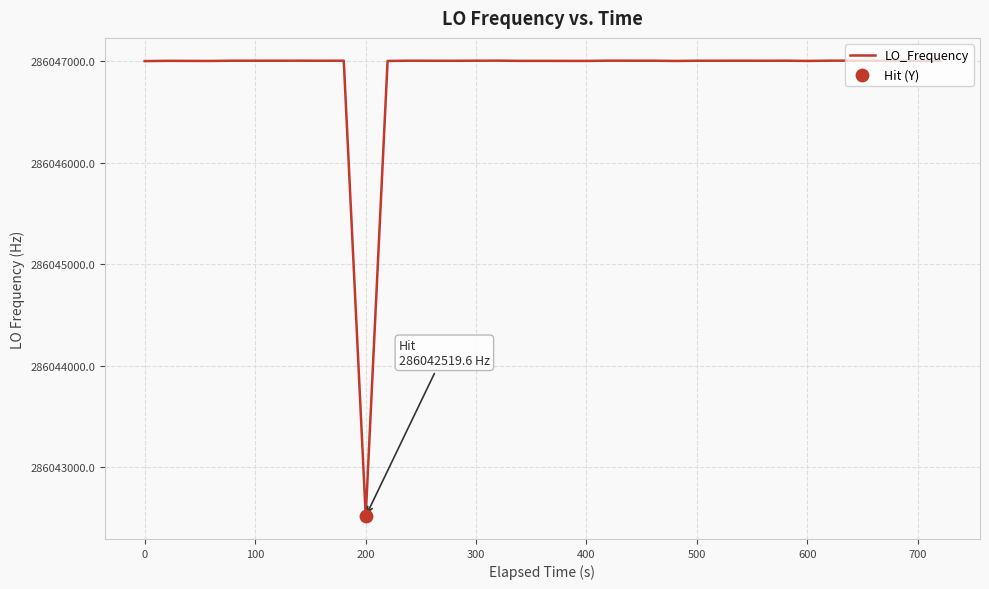

What is the difference between the maximum and minimum values?

4483.2